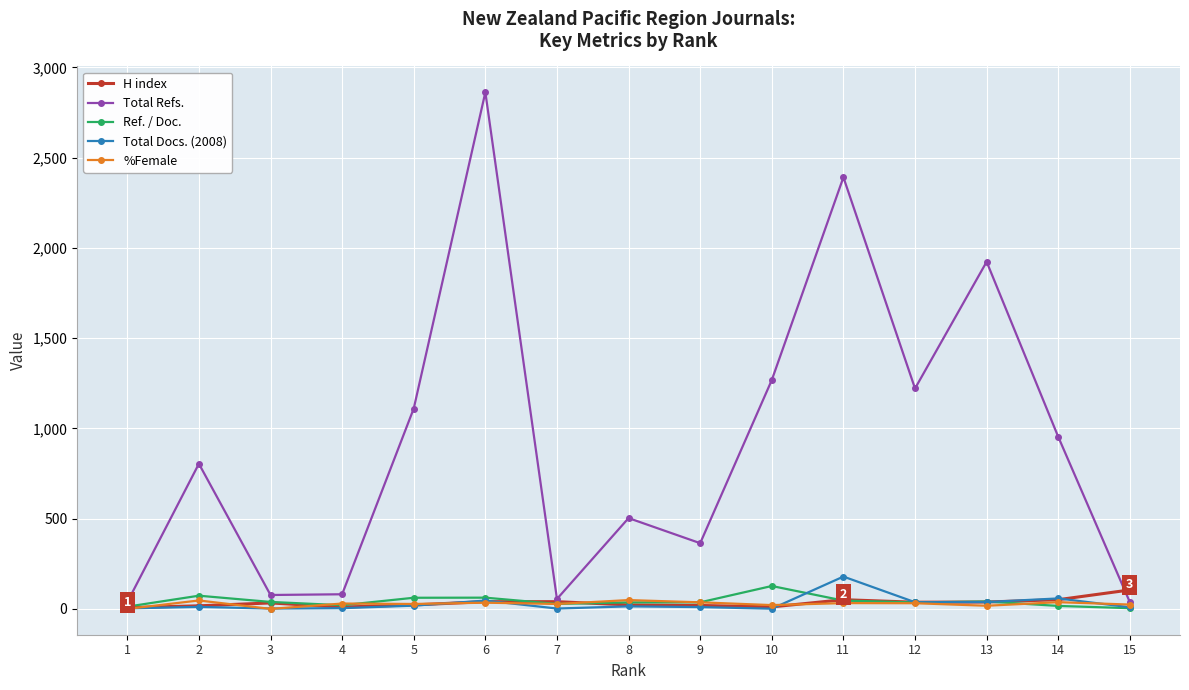

Where is Total Refs. nearest to the value 1449?

10